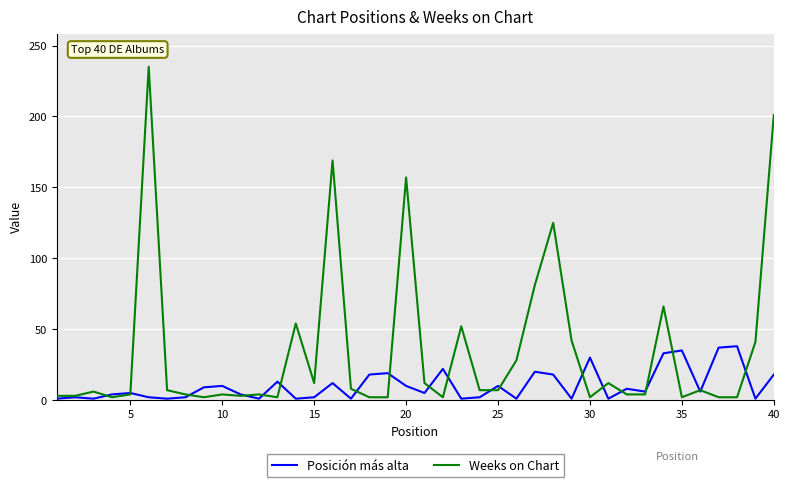

What is the greatest value displayed?

235